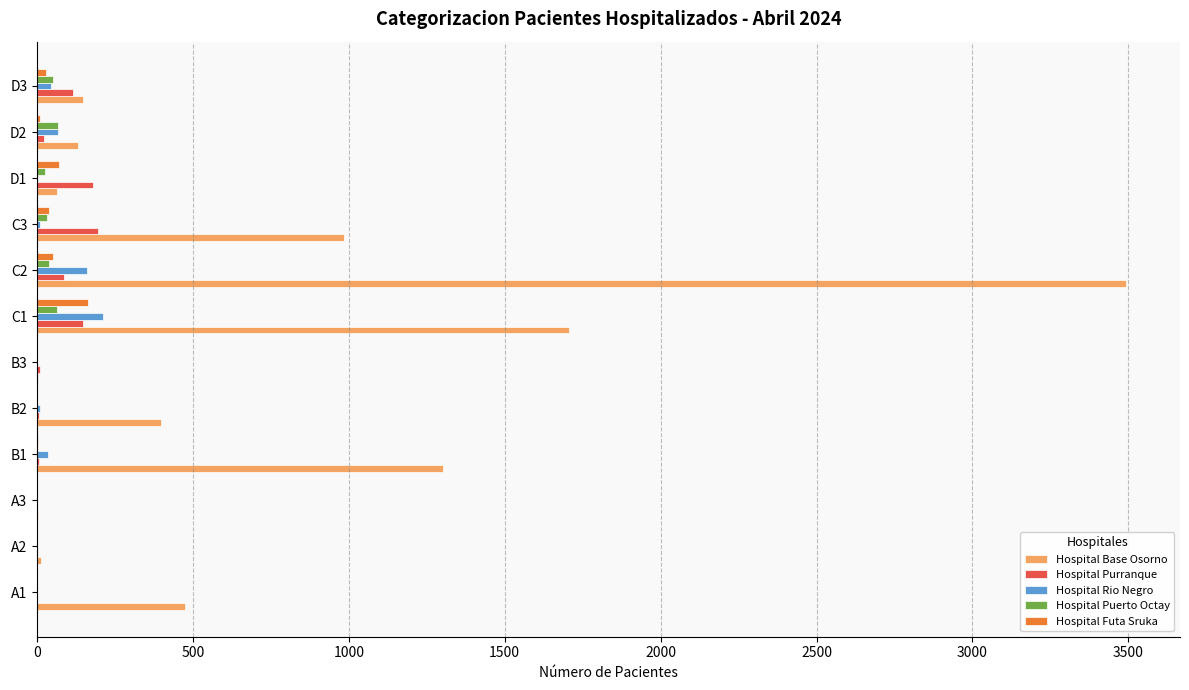

At which category is the sum across all series the highest?

C2